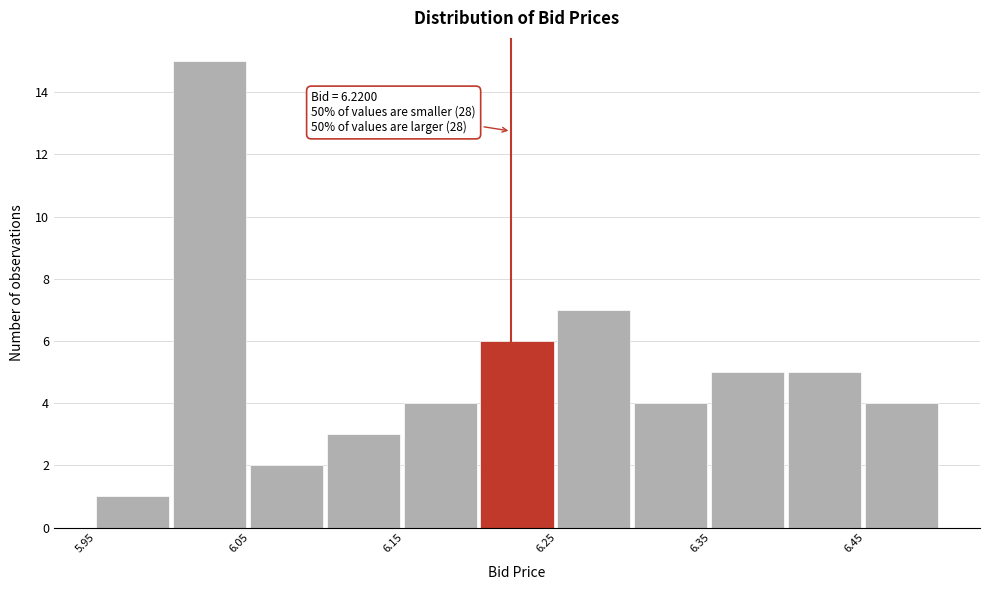

Over which range of the x-axis is the bar tallest?

6.00 to 6.05